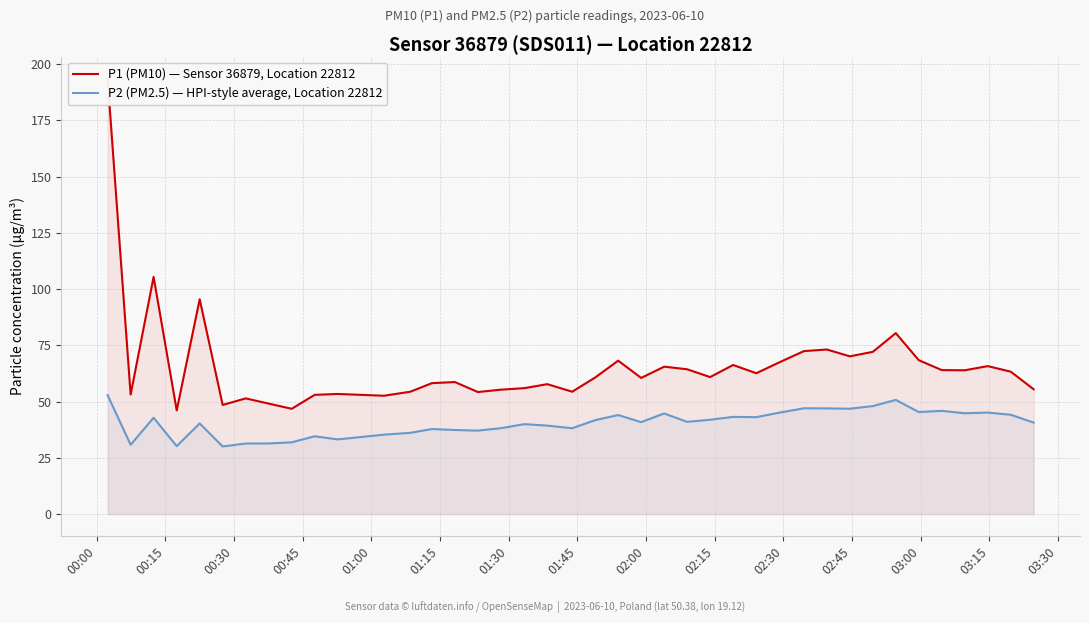

What is the highest value of the P2 (PM2.5) — HPI-style average, Location 22812 series?

52.9